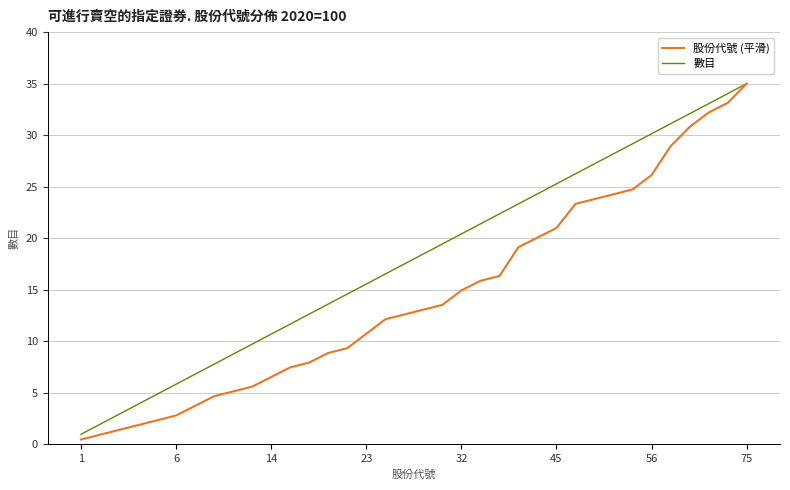

Which series has the largest total across all categories?

數目